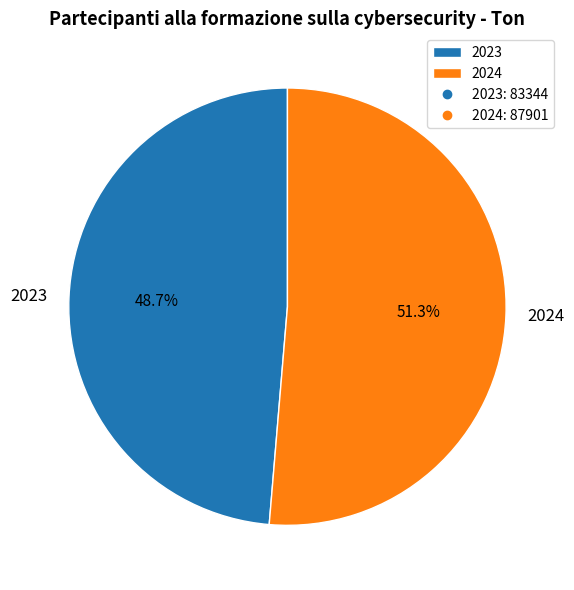

What is the smallest slice in the pie chart?

2023